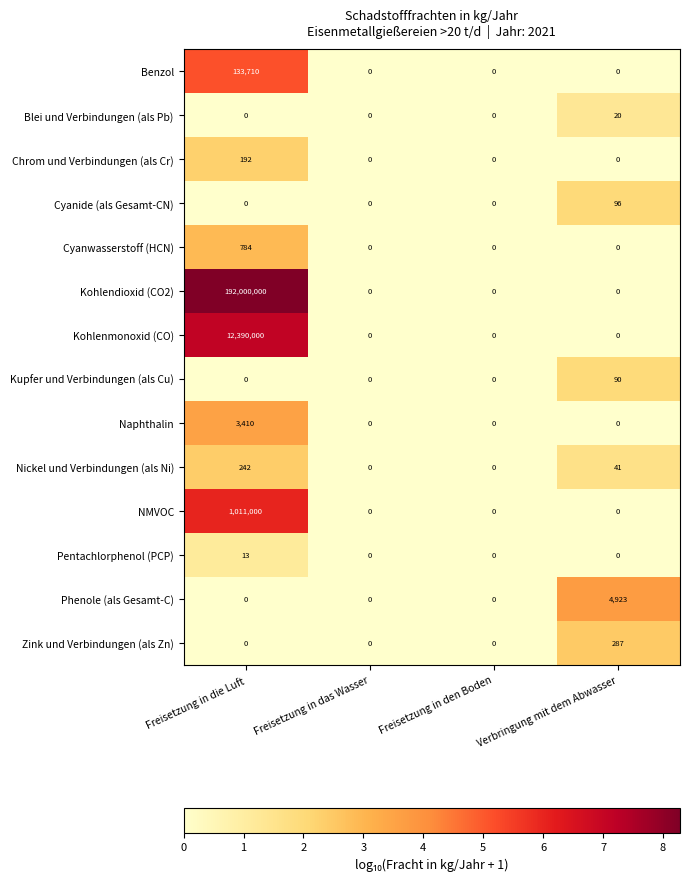

Count the Cyanwasserstoff (HCN) values in the range 0 to 784.

4